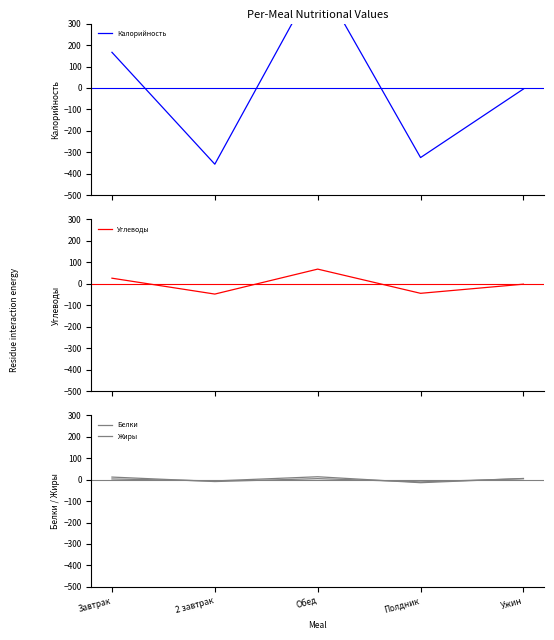

Reading left to right, extract all data points from this chart.

Калорийность: 166.1	-354.9	517.6	-324.1	-4.8
Углеводы: 26.0	-48.0	68.3	-44.5	-1.9
Белки: 2.8	-6.4	13.1	-14.6	5.1
Жиры: 11.6	-9.3	4.3	-10.7	4.1